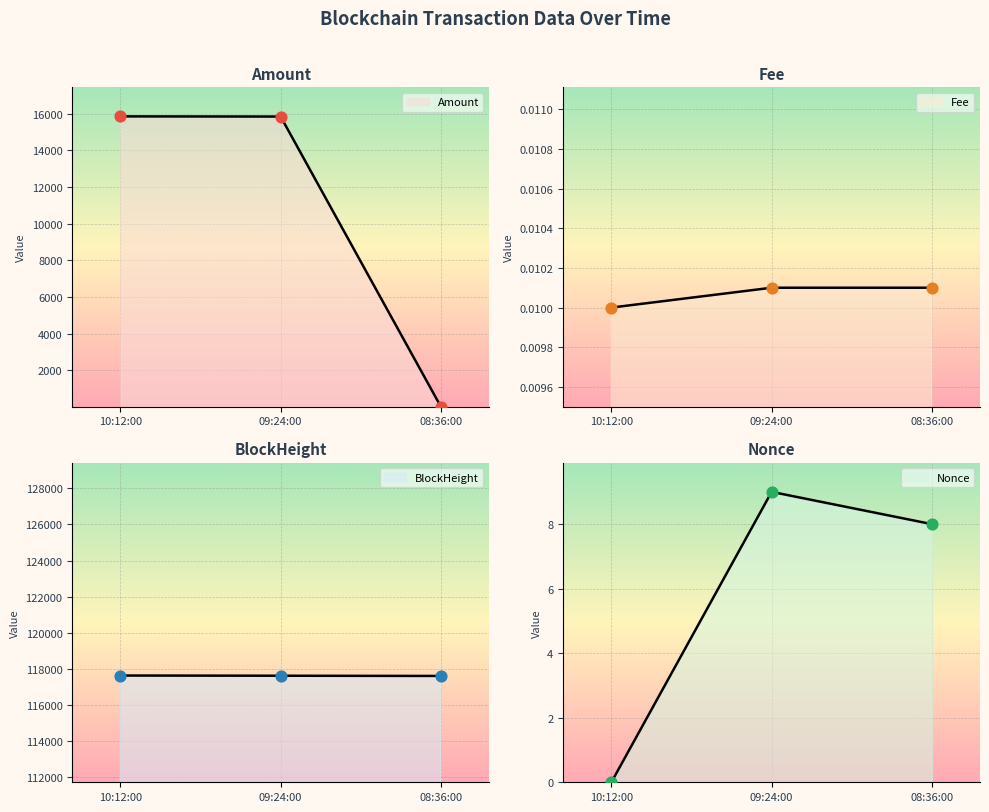

What are all the series names shown in the legend?

Amount, Fee, BlockHeight, Nonce